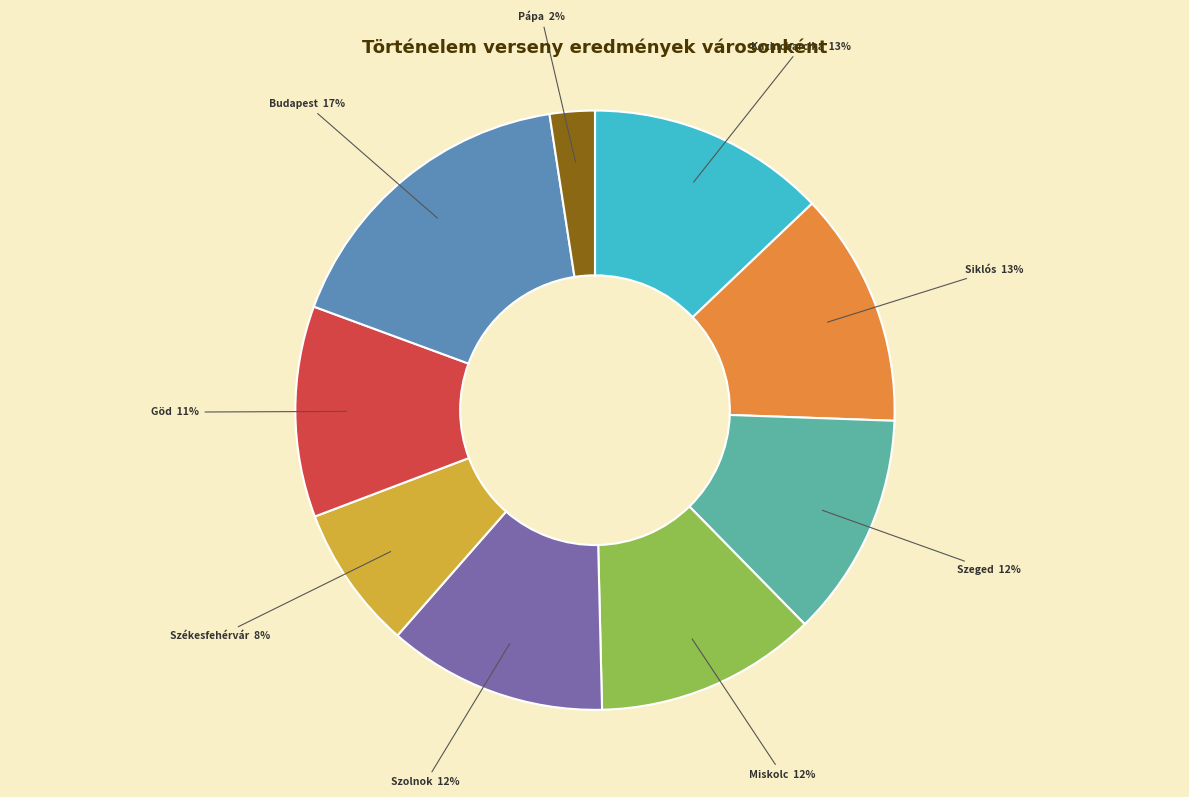

Is there any slice that represents more than half of the pie?

No